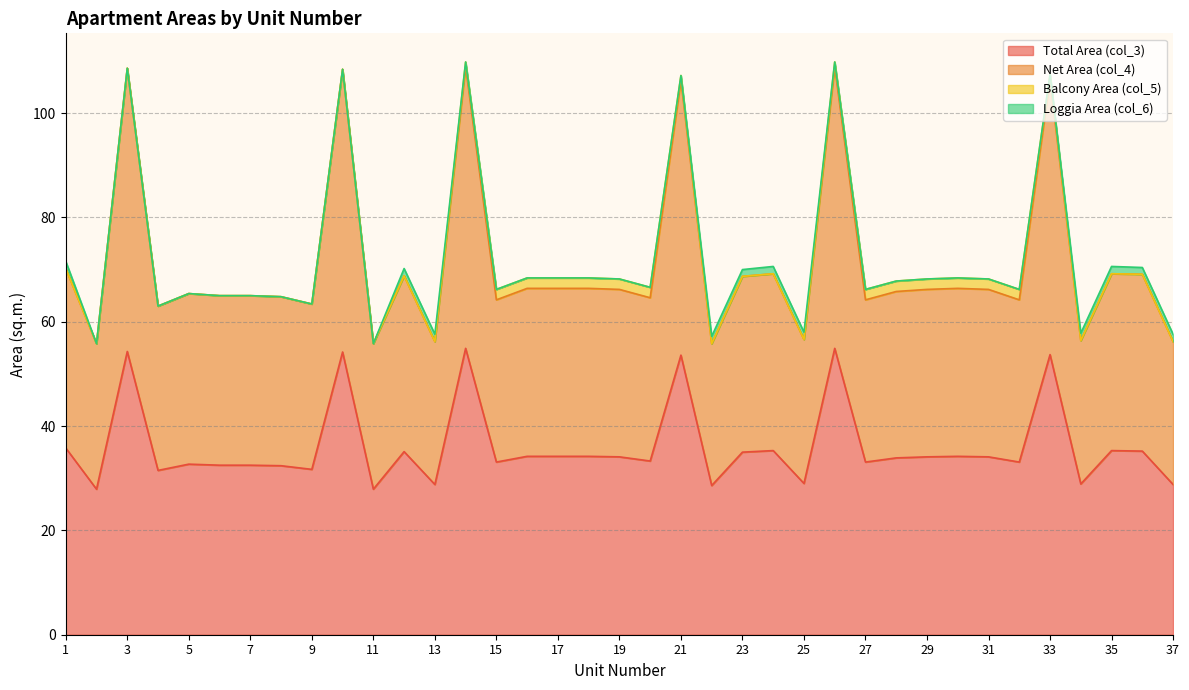

The Net Area (col_4) series shows 65.8 at 28. True or false?

True